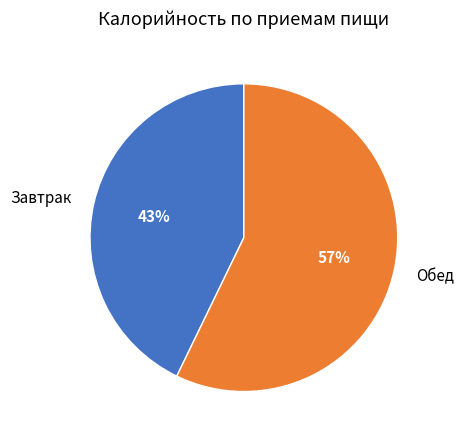

To the nearest percent, what is the average slice percentage?

50%